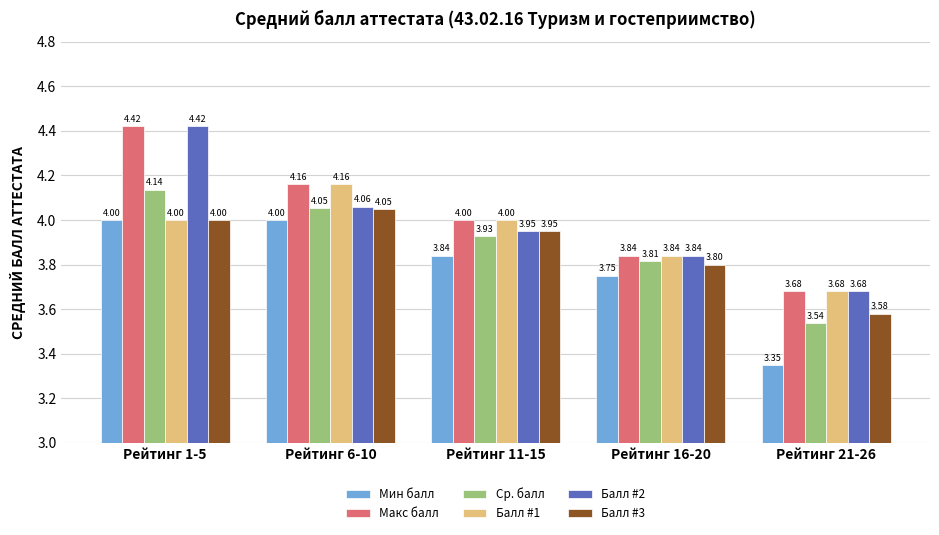

The value of Балл #3 at Рейтинг 1-5 is 4.0. True or false?

True